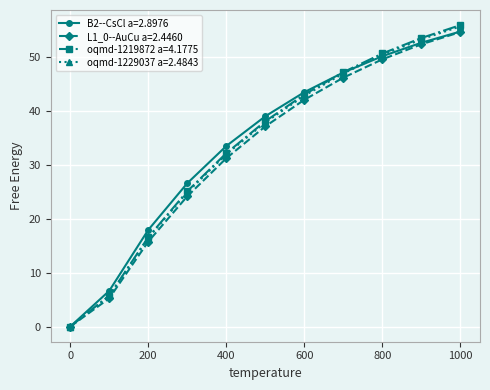

True or false: oqmd-1229037 a=2.4843 has more than 2 points higher than both neighbors.

False